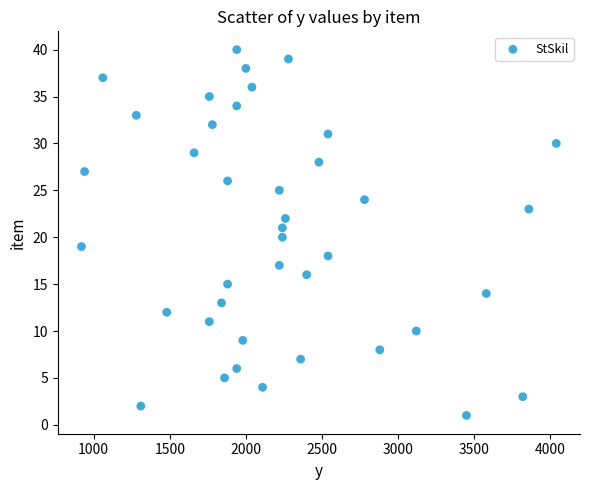

What is the range of X values (max minus min)?

3120